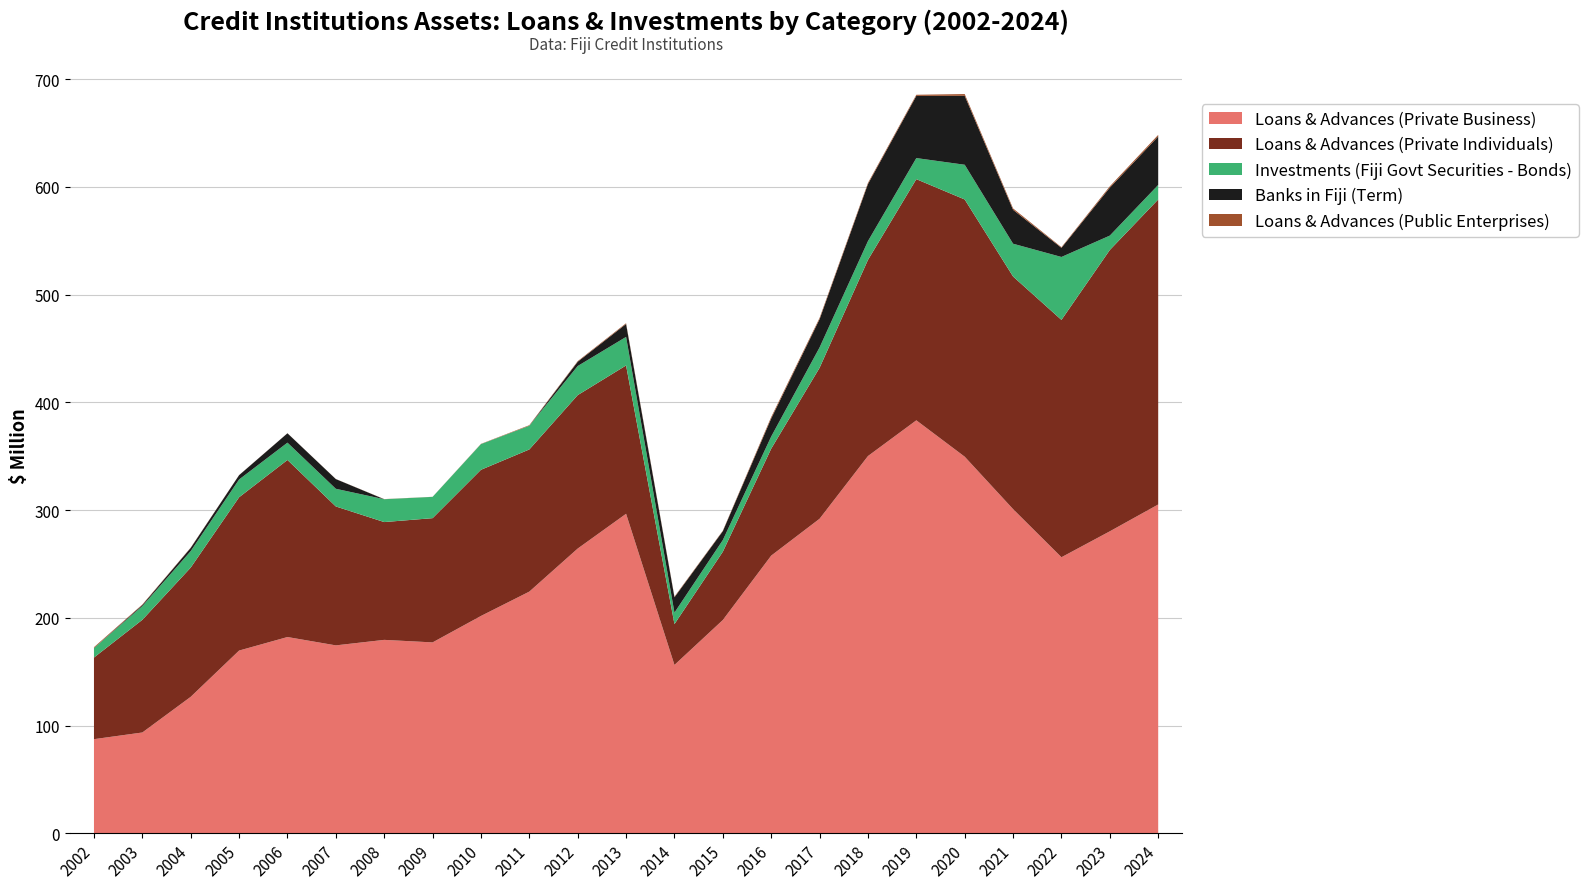

Reading left to right, what are all the values shown in this chart?

Loans & Advances (Private Business): 2002=87.3	2003=93.5	2004=126.6	2005=169.6	2006=182.1	2007=174.4	2008=179.5	2009=177.2	2010=201.7	2011=224.3	2012=264.3	2013=296.6	2014=156.2	2015=197.9	2016=257.7	2017=291.9	2018=350.2	2019=383.3	2020=349.6	2021=300.9	2022=256.2	2023=280.3	2024=305.2
Loans & Advances (Private Individuals): 2002=75.8	2003=104.6	2004=120.0	2005=142.3	2006=164.4	2007=129.0	2008=109.4	2009=115.3	2010=135.7	2011=132.0	2012=142.5	2013=137.7	2014=37.9	2015=63.4	2016=99.3	2017=140.2	2018=182.1	2019=223.9	2020=238.8	2021=216.0	2022=220.3	2023=261.2	2024=283.2
Investments (Fiji Govt Securities - Bonds): 2002=8.8	2003=12.7	2004=15.3	2005=16.5	2006=16.1	2007=16.4	2008=21.2	2009=19.8	2010=23.8	2011=22.0	2012=27.0	2013=26.5	2014=10.7	2015=10.8	2016=11.3	2017=18.9	2018=17.4	2019=19.6	2020=32.2	2021=30.4	2022=58.4	2023=13.3	2024=13.5
Banks in Fiji (Term): 2002=0.0	2003=1.0	2004=3.0	2005=4.0	2006=8.7	2007=9.0	2008=0.0	2009=0.0	2010=0.0	2011=0.0	2012=4.0	2013=12.0	2014=14.2	2015=8.3	2016=16.8	2017=26.3	2018=53.0	2019=57.8	2020=64.0	2021=31.5	2022=8.5	2023=44.5	2024=45.0
Loans & Advances (Public Enterprises): 2002=0.8	2003=0.5	2004=0.2	2005=0.1	2006=0.1	2007=0.1	2008=0.1	2009=0.1	2010=0.2	2011=0.5	2012=0.5	2013=0.7	2014=0.6	2015=0.4	2016=1.4	2017=1.1	2018=1.0	2019=1.0	2020=1.6	2021=1.3	2022=0.6	2023=1.2	2024=1.4